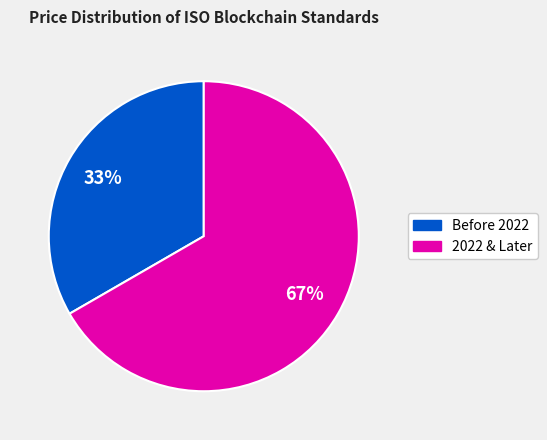

To the nearest percent, what is the combined percentage of 2022 & Later and Before 2022?

100%